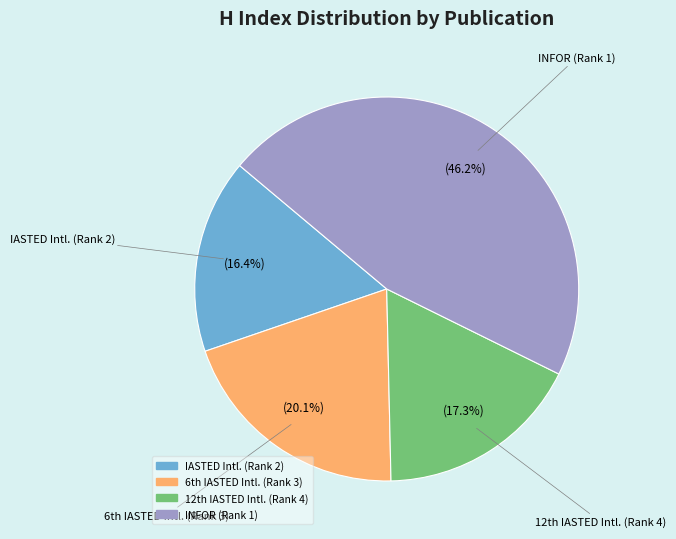

Which category has the smallest portion of the pie?

IASTED Intl. (Rank 2)